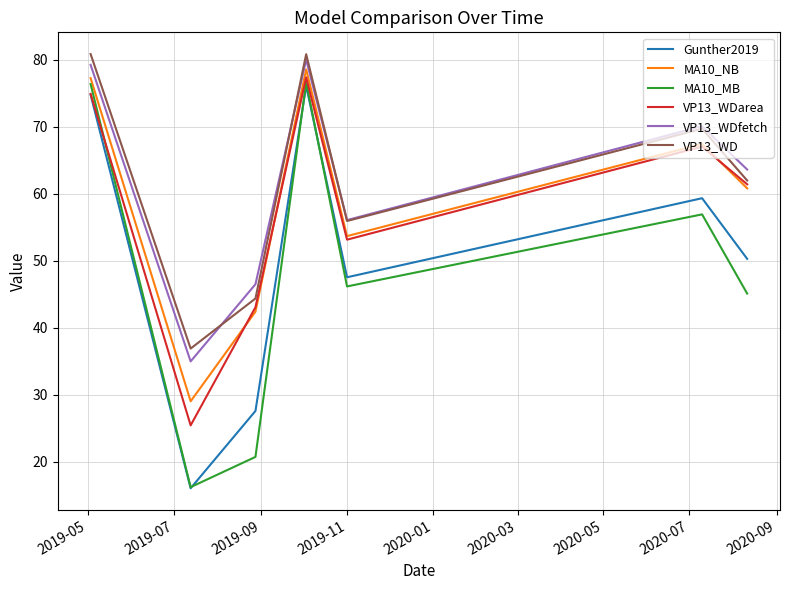

What is the minimum value for Gunther2019?

16.0